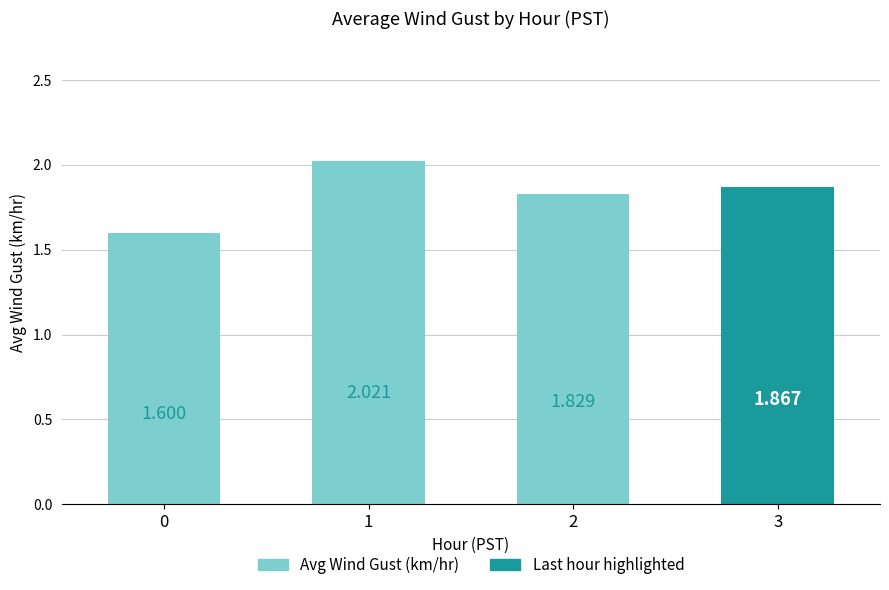

What is the value of the 4th bar from the left?

1.9